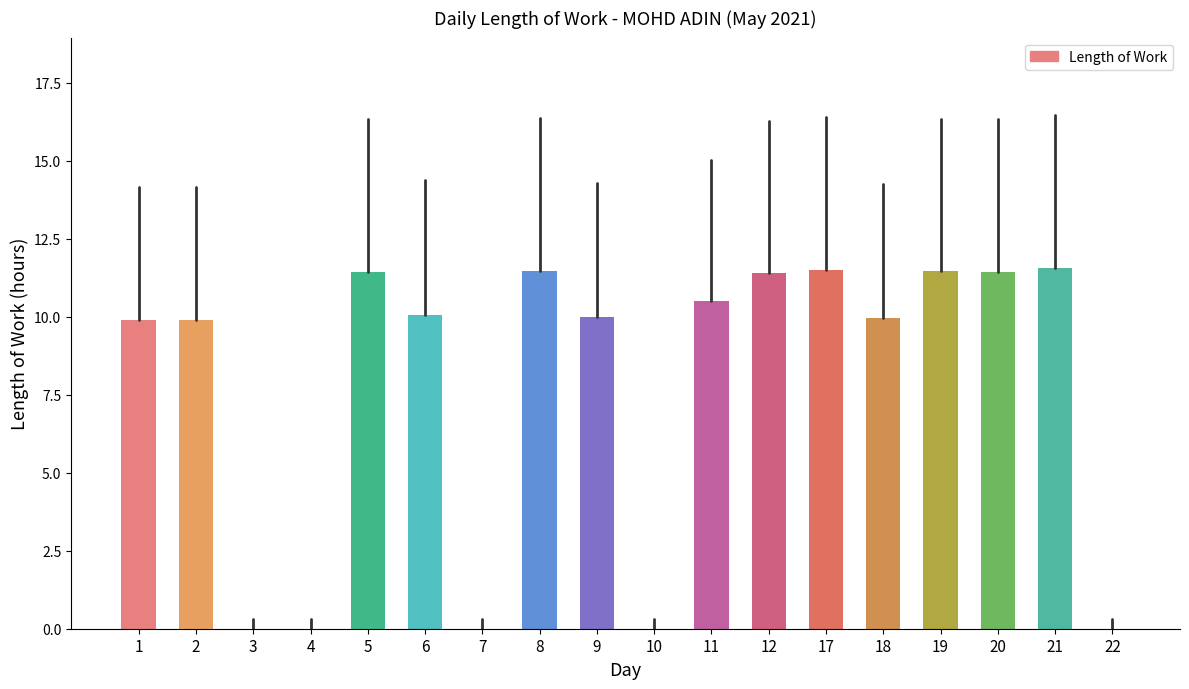

What is the sum of the values at 9 and 6?

20.1